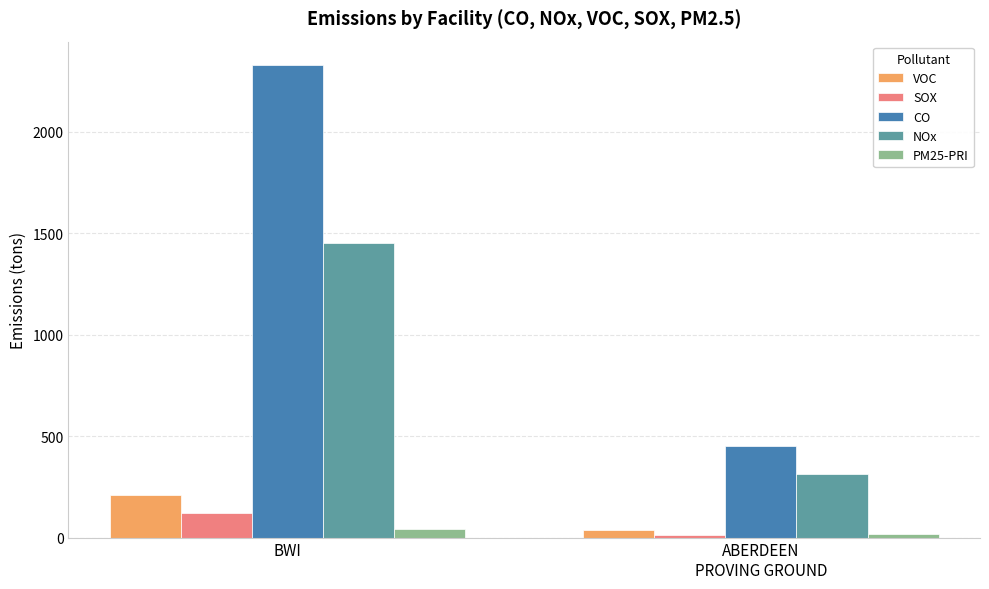

Is it true that NOx equals 1454.1 at BWI?

True